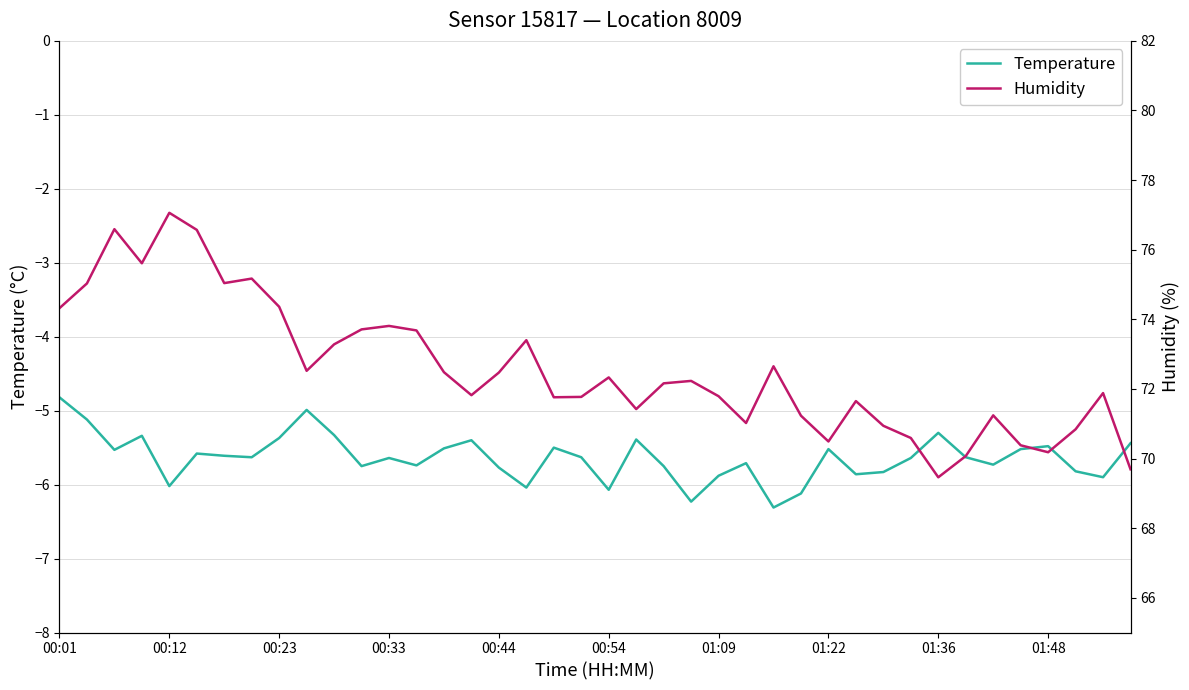

Reading left to right, what are all the values shown in this chart?

Temperature: -4.8	-5.1	-5.5	-5.3	-6.0	-5.6	-5.6	-5.6	-5.4	-5.0	-5.3	-5.8	-5.6	-5.7	-5.5	-5.4	-5.8	-6.0	-5.5	-5.6	-6.1	-5.4	-5.8	-6.2	-5.9	-5.7	-6.3	-6.1	-5.5	-5.9	-5.8	-5.6	-5.3	-5.6	-5.7	-5.5	-5.5	-5.8	-5.9	-5.4
Humidity: 74.3	75.0	76.6	75.6	77.1	76.6	75.0	75.2	74.4	72.5	73.3	73.7	73.8	73.7	72.5	71.8	72.5	73.4	71.8	71.8	72.3	71.4	72.2	72.2	71.8	71.0	72.7	71.2	70.5	71.7	70.9	70.6	69.5	70.1	71.2	70.4	70.2	70.8	71.9	69.7